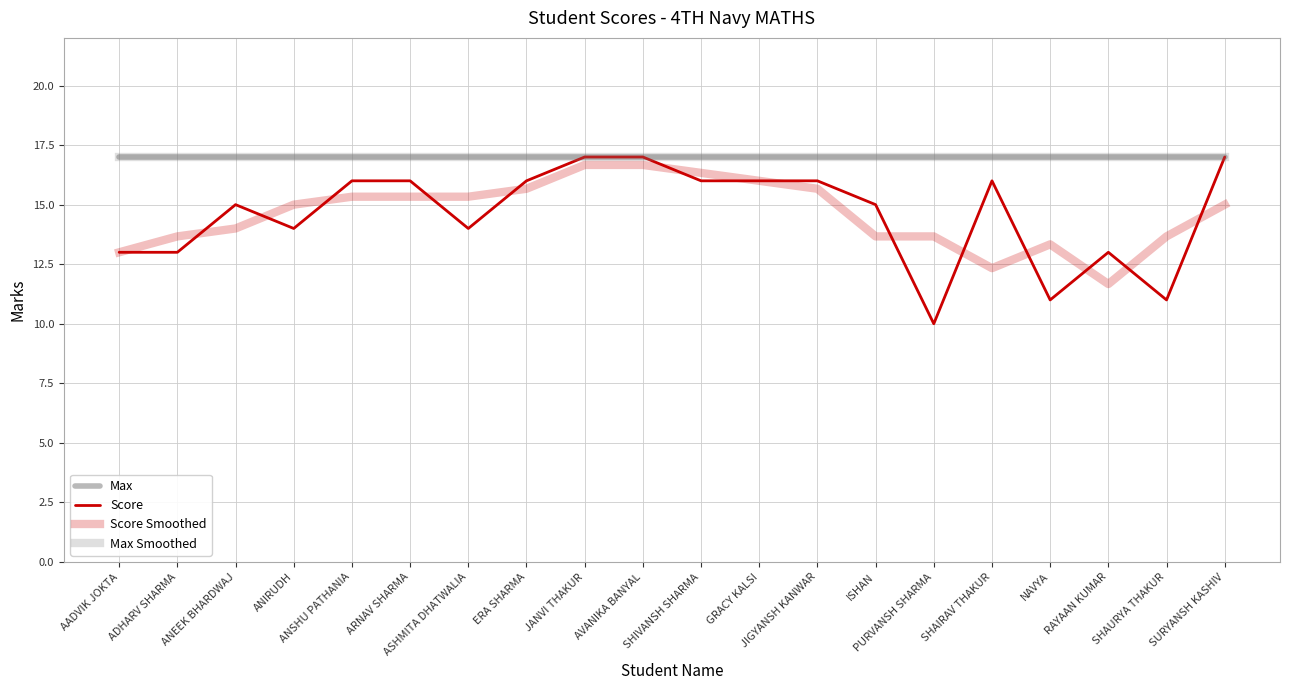

How many lines are shown in the chart?

4